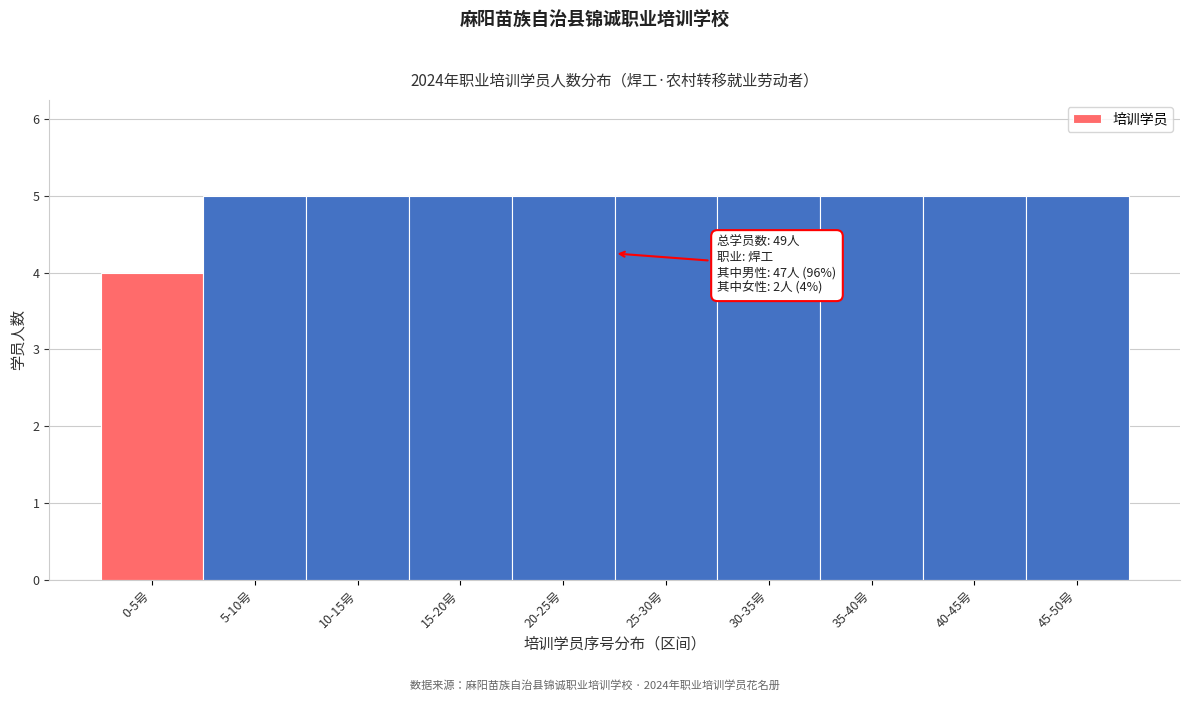

Reading left to right, extract all data points from this chart.

0-5号=4	5-10号=5	10-15号=5	15-20号=5	20-25号=5	25-30号=5	30-35号=5	35-40号=5	40-45号=5	45-50号=5